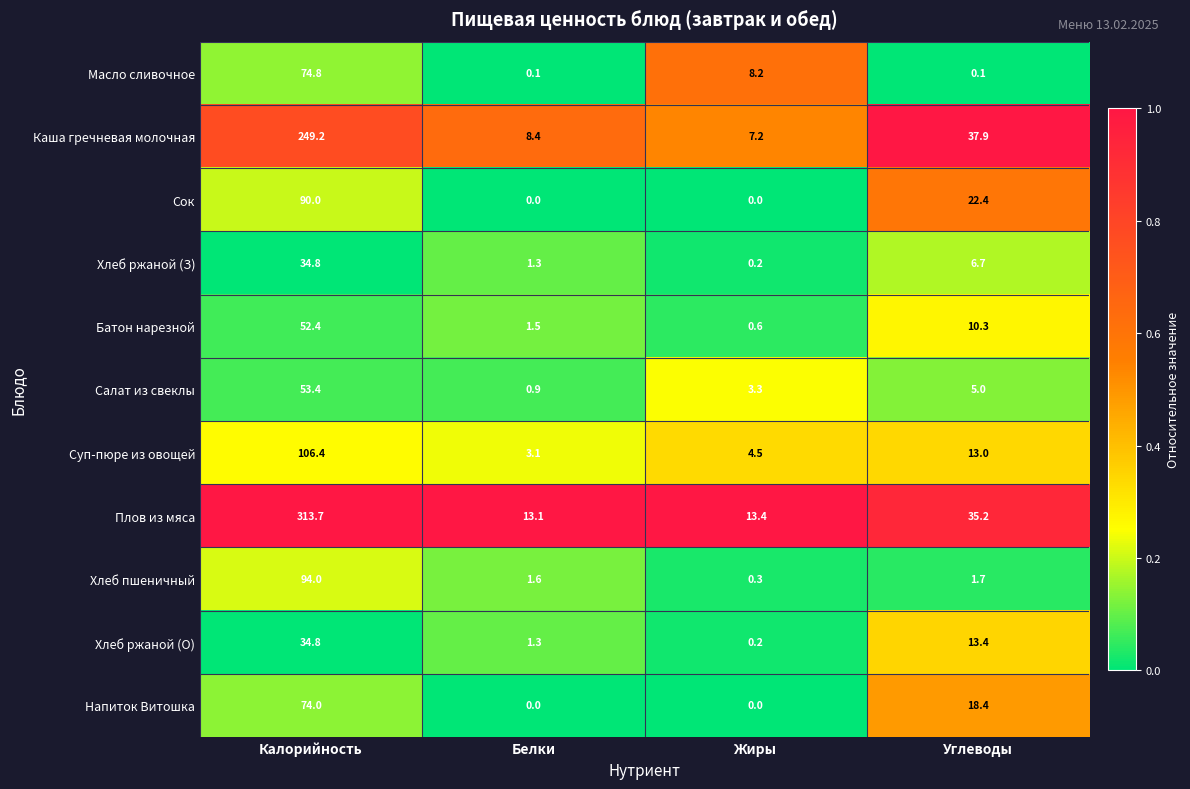

Is it true that Хлеб ржаной (З) equals 11.2 at Калорийность?

False